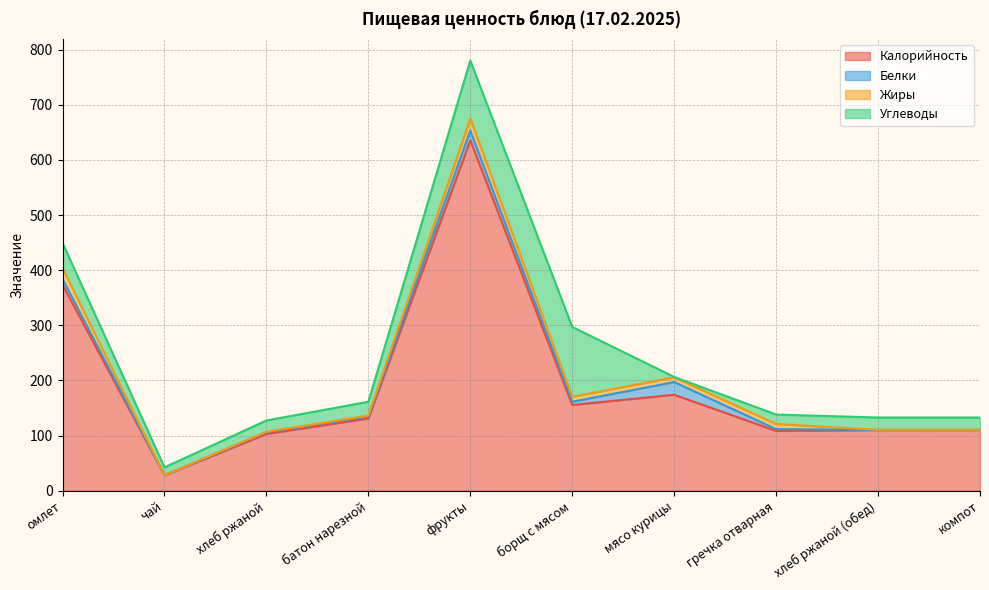

What is the value of the Жиры point at the 8th from the left?

9.4